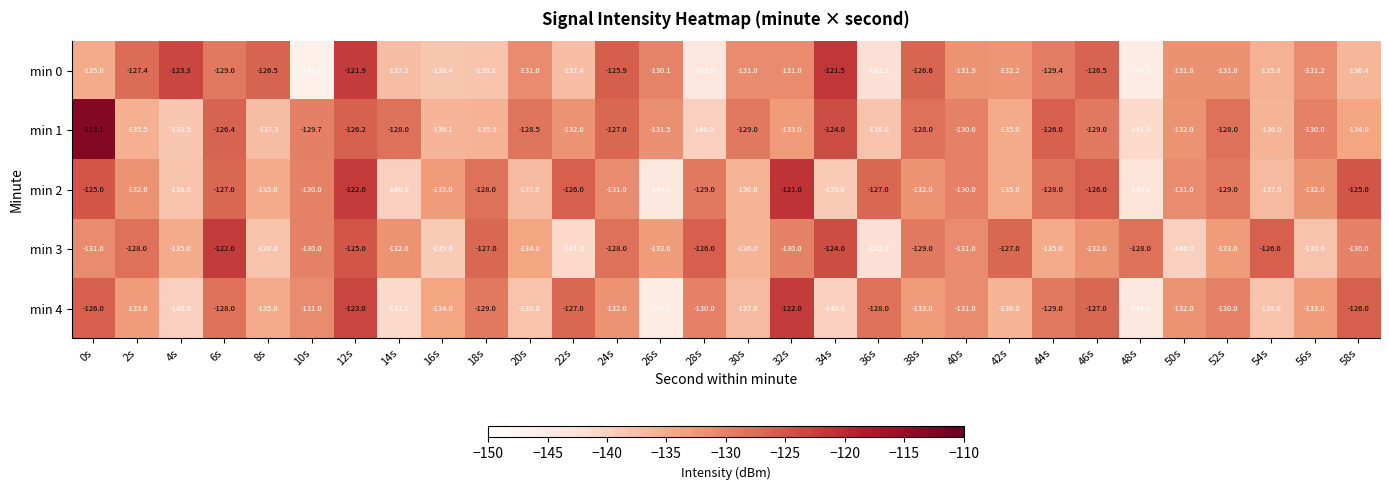

The min 1 series shows -184.7 at 14s. True or false?

False